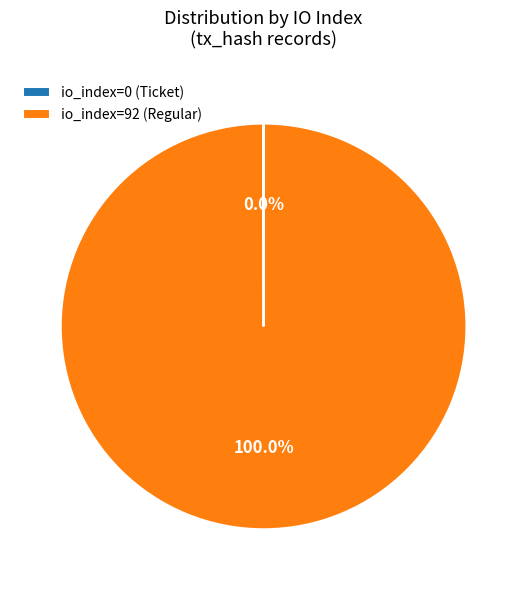

Which category accounts for the majority?

io_index=92 (Regular)